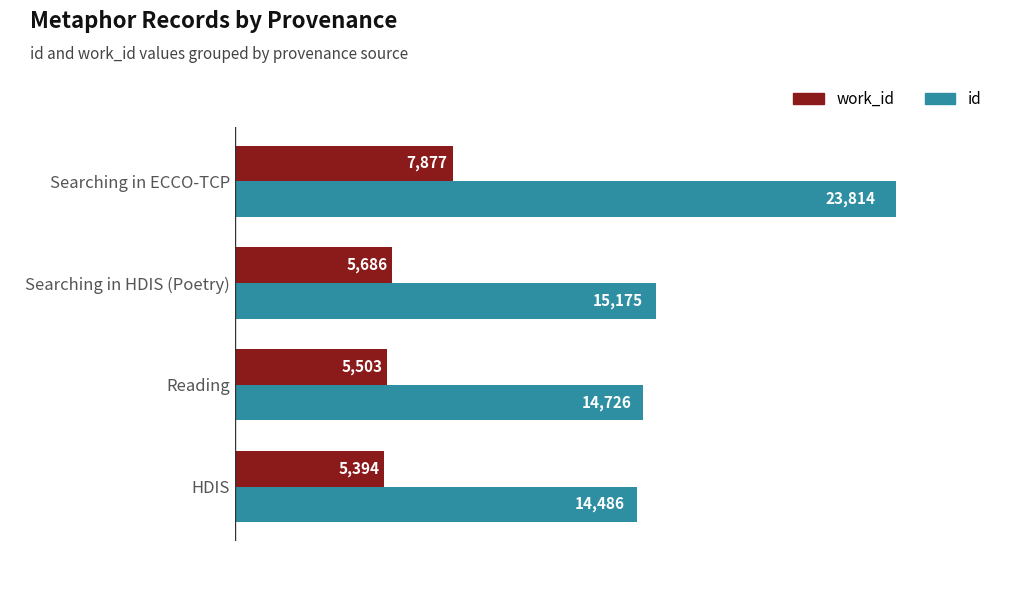

At which label is id closest to 19150?

Searching in HDIS (Poetry)